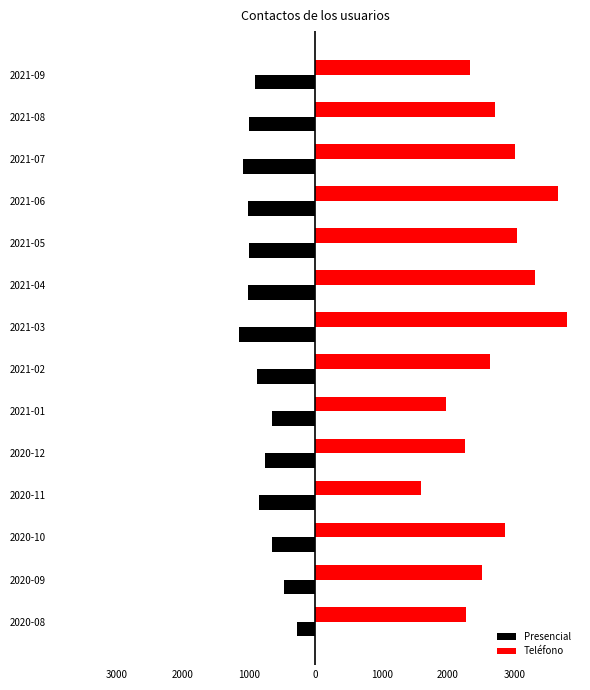

Reading right to left, transcribe all the data shown in this chart.

Presencial: -919	-1011	-1090	-1014	-1004	-1022	-1157	-888	-655	-764	-859	-659	-474	-281
Teléfono: 2331	2716	3014	3659	3035	3309	3793	2640	1966	2259	1589	2857	2512	2273